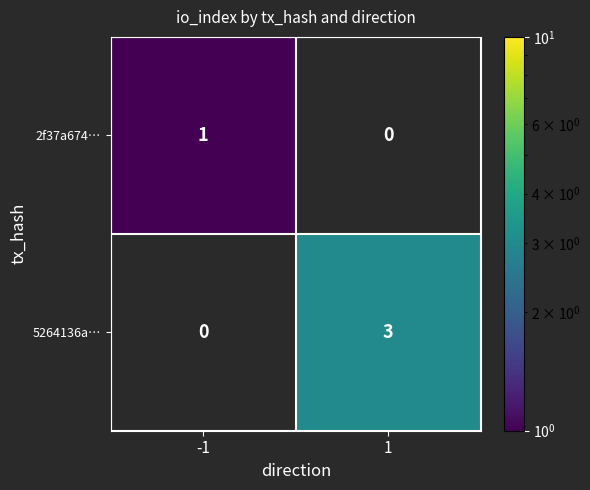

Count the number of categories in the chart.

2